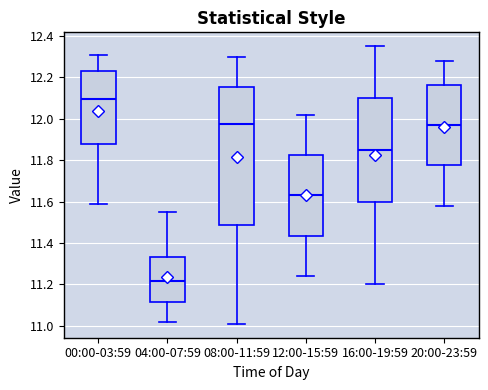

Which box's median line is the lowest?

04:00-07:59